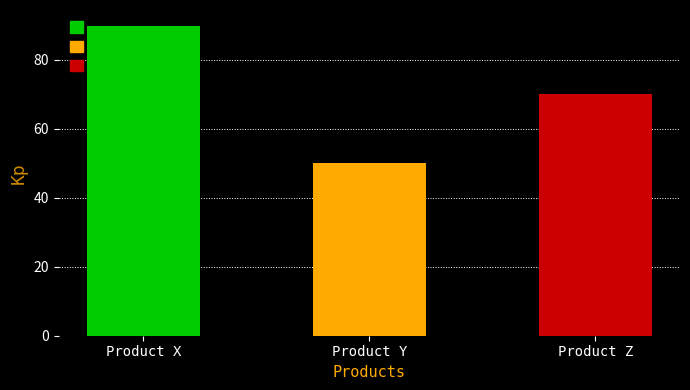

The chart shows a value of 50 at Product Y. True or false?

True